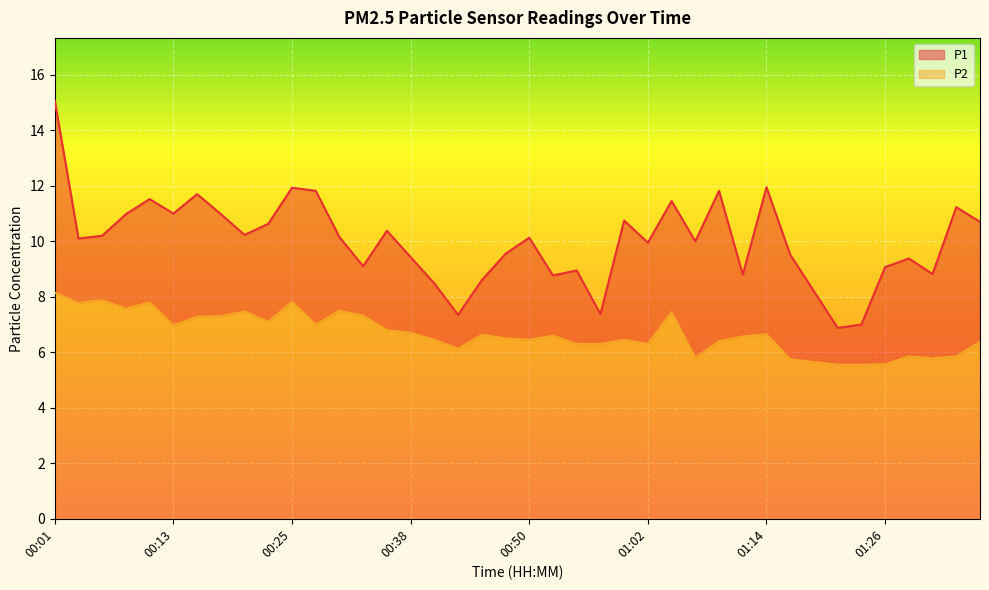

How many values in the P1 series exceed 10?

21